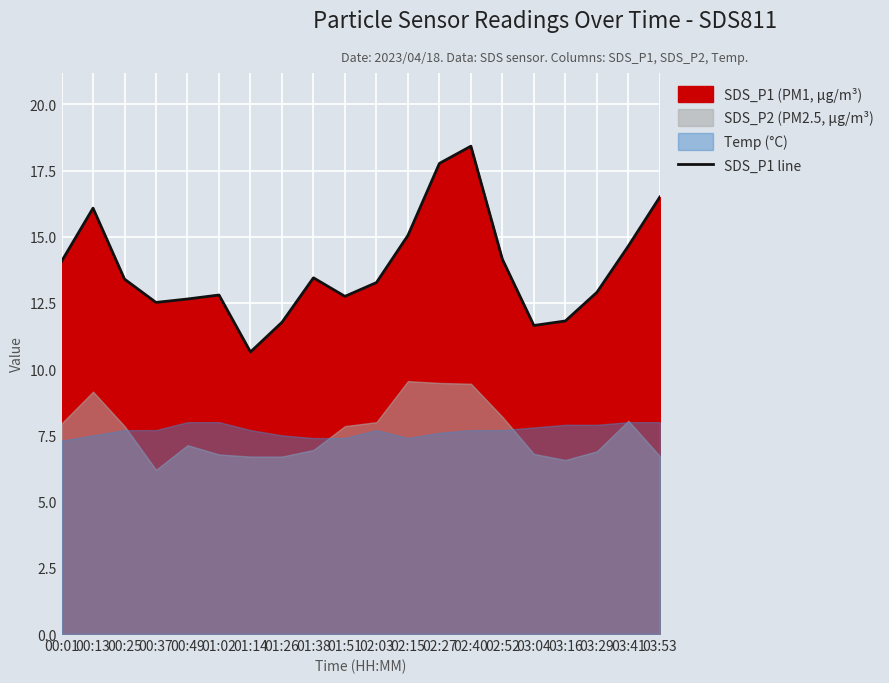

How many interior local peaks (higher than both neighbors) does the data have?

4